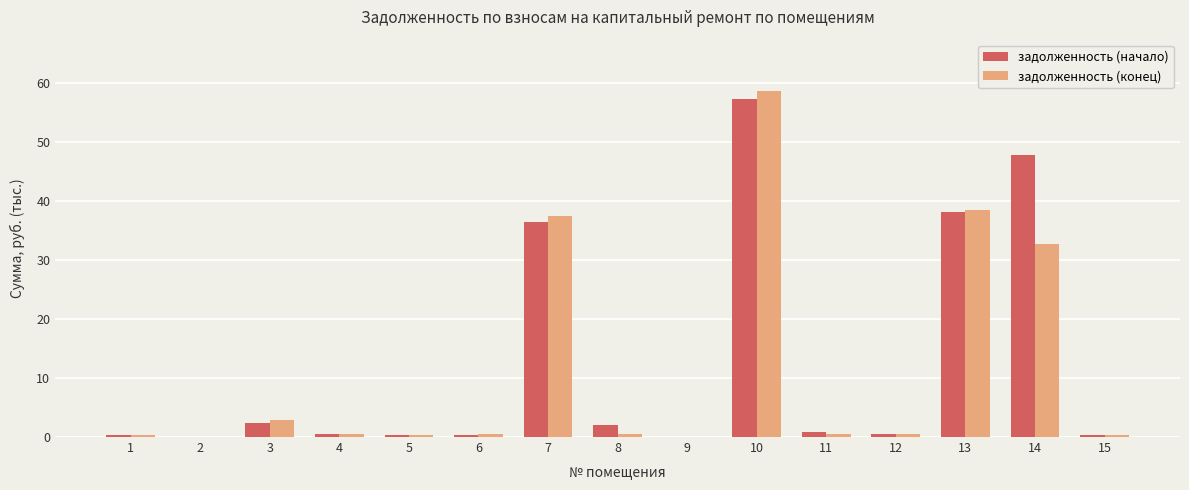

The value of задолженность (начало) at 13 is 64.2. True or false?

False